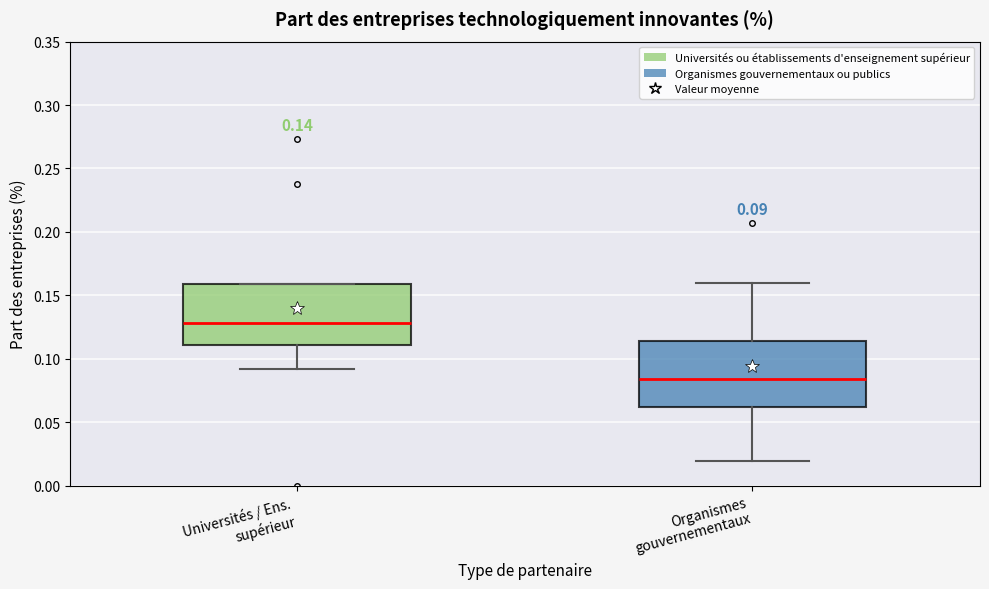

Which box has the highest median line?

Universités / Ens. supérieur